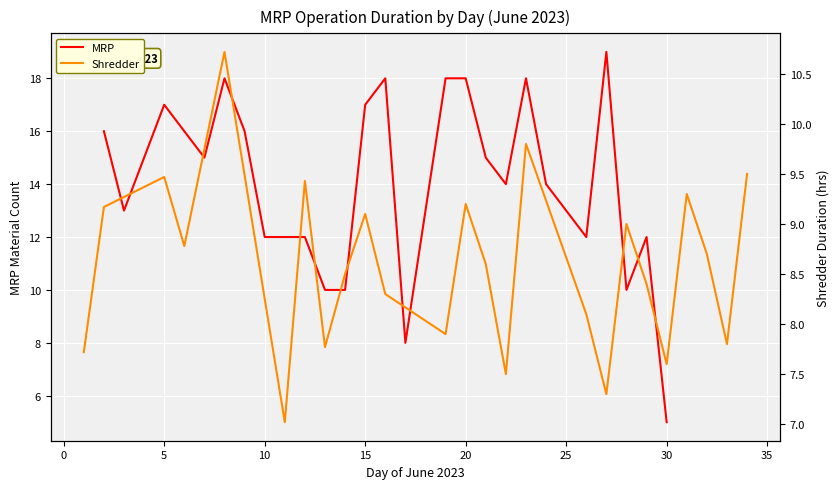

Reading right to left, transcribe all the data shown in this chart.

MRP: 5.0	12.0	10.0	19.0	12.0	14.0	18.0	14.0	15.0	18.0	18.0	8.0	18.0	17.0	10.0	10.0	12.0	12.0	16.0	18.0	15.0	16.0	17.0	13.0	16.0
Shredder: 9.5	7.8	8.7	9.3	7.6	8.4	9.0	7.3	8.1	9.8	7.5	8.6	9.2	7.9	8.3	9.1	8.5	7.8	9.4	7.0	10.7	8.8	9.5	9.2	7.7